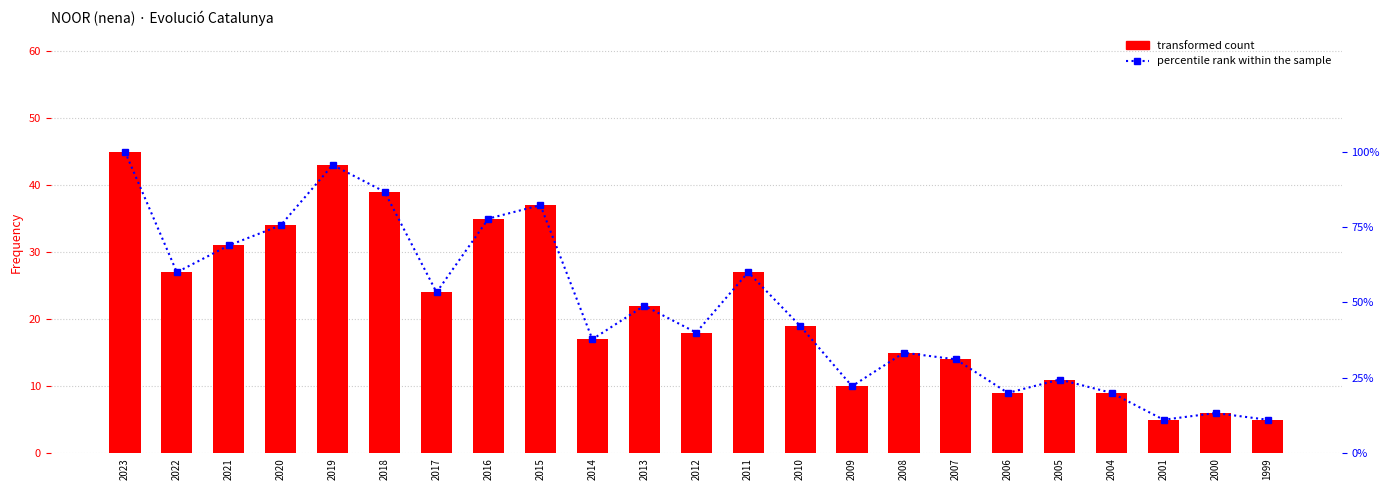

Reading left to right, transcribe all the data shown in this chart.

transformed count: 45.0	27.0	31.0	34.0	43.0	39.0	24.0	35.0	37.0	17.0	22.0	18.0	27.0	19.0	10.0	15.0	14.0	9.0	11.0	9.0	5.0	6.0	5.0
percentile rank within the sample: 100.0	60.0	68.9	75.6	95.6	86.7	53.3	77.8	82.2	37.8	48.9	40.0	60.0	42.2	22.2	33.3	31.1	20.0	24.4	20.0	11.1	13.3	11.1